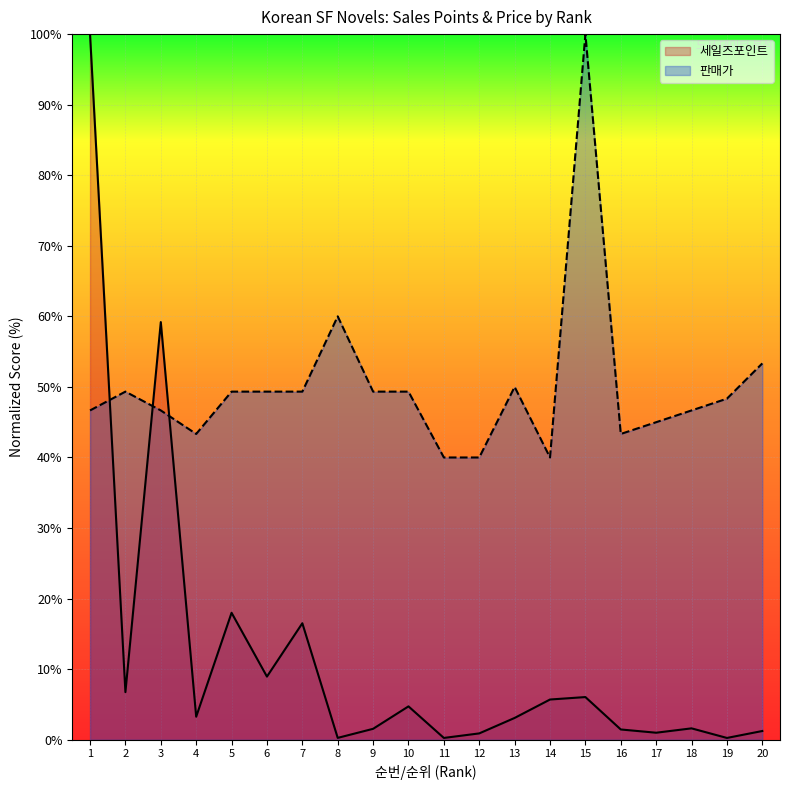

Which category has the lowest value in the 판매가 series?

11